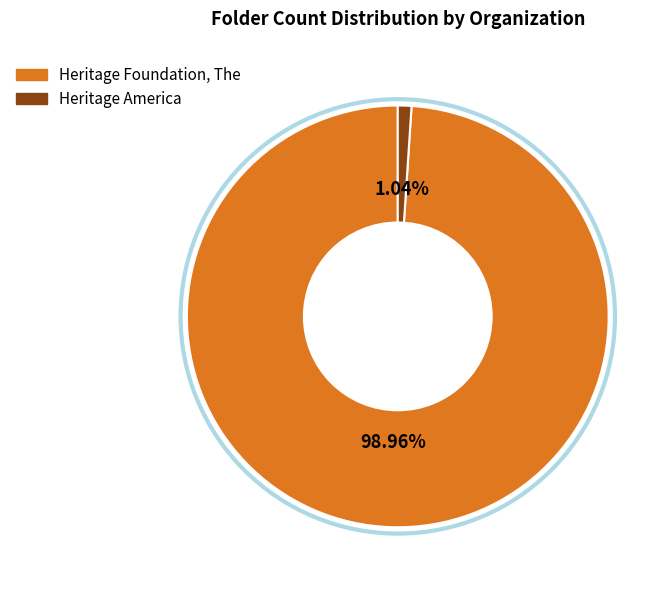

Is there any slice that represents more than half of the pie?

Yes